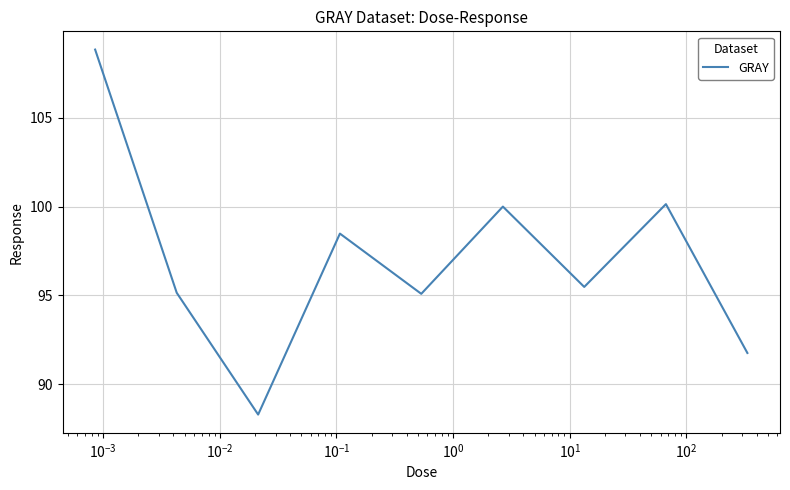

What is the maximum value shown in the chart?

108.8